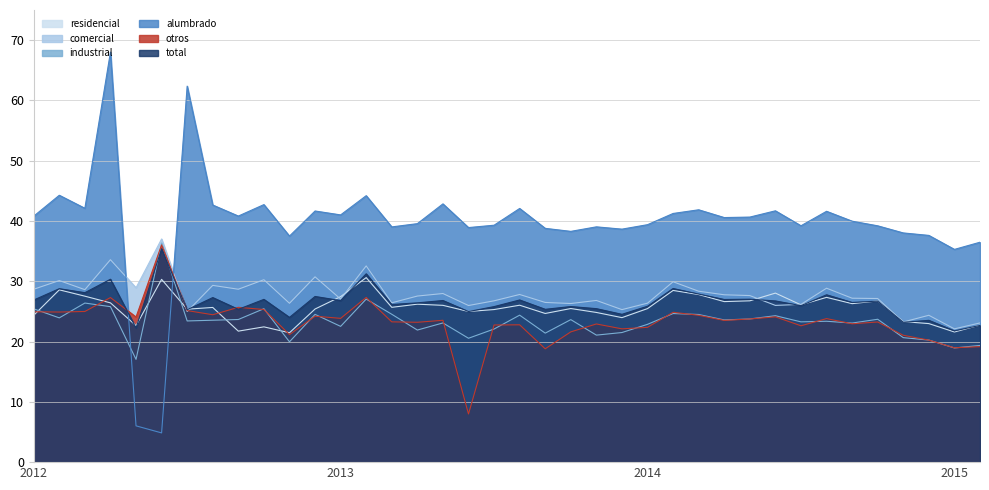

How many lines are shown in the chart?

6